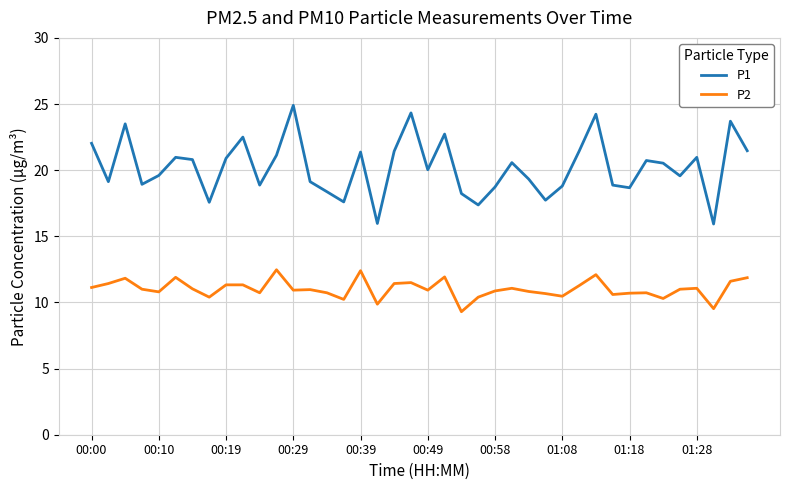

Rank the series by their average value, from highest to lowest.

P1, P2